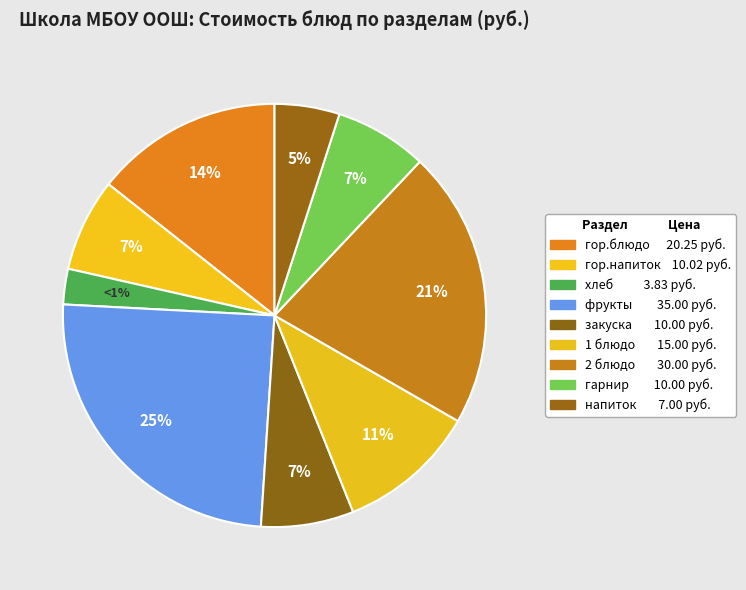

The гор.напиток slice represents 14% of the pie. True or false?

False